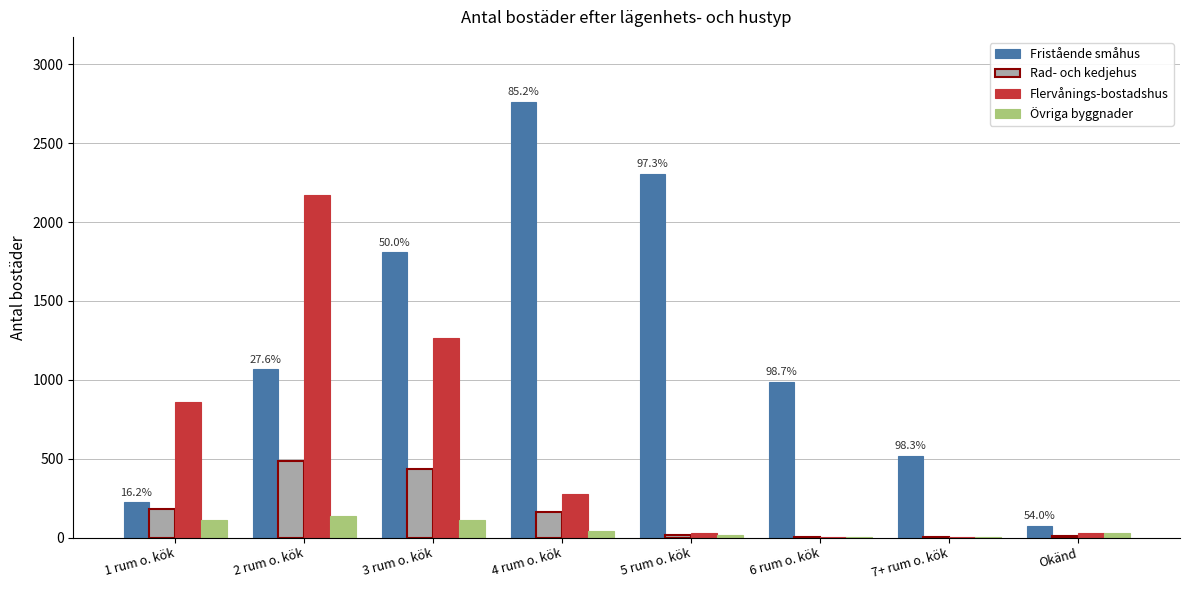

What is the greatest value displayed?

2760